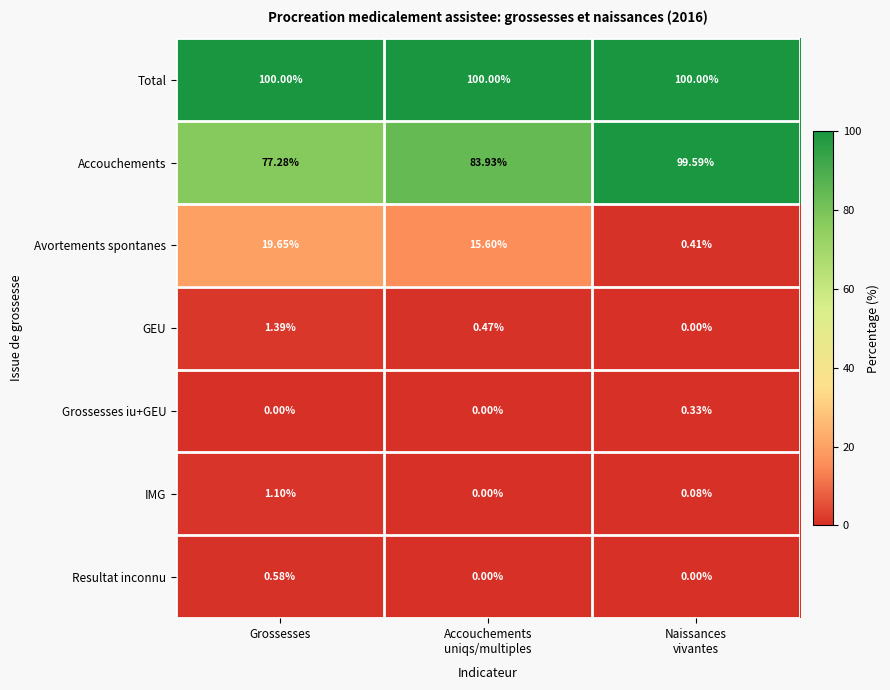

Which series has the largest total across all categories?

Total